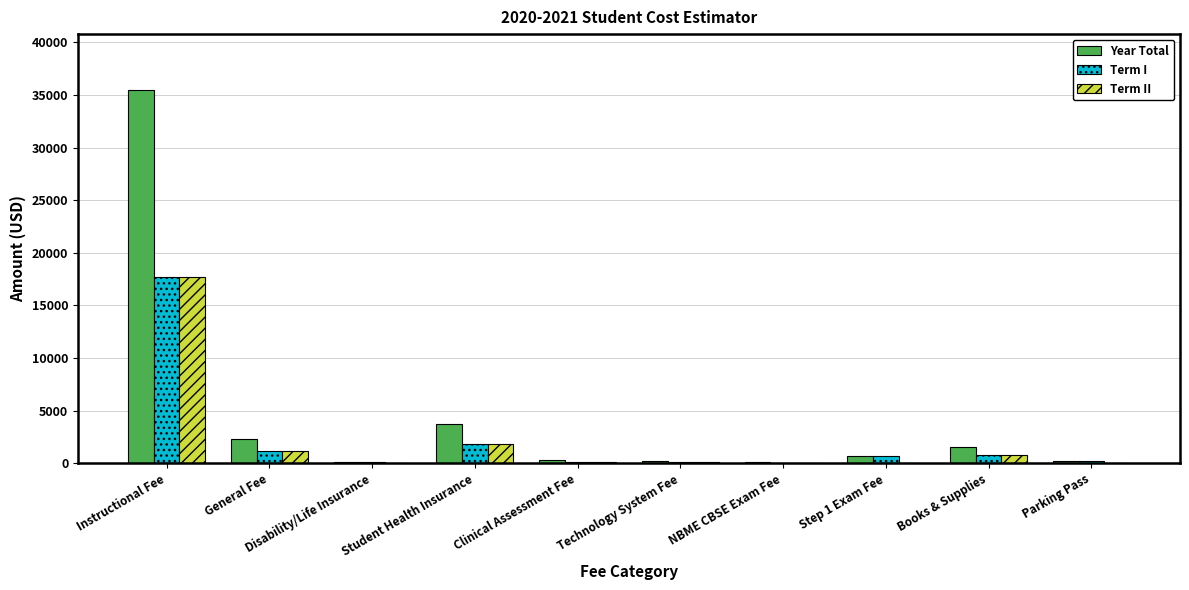

How many distinct data groups are displayed?

3